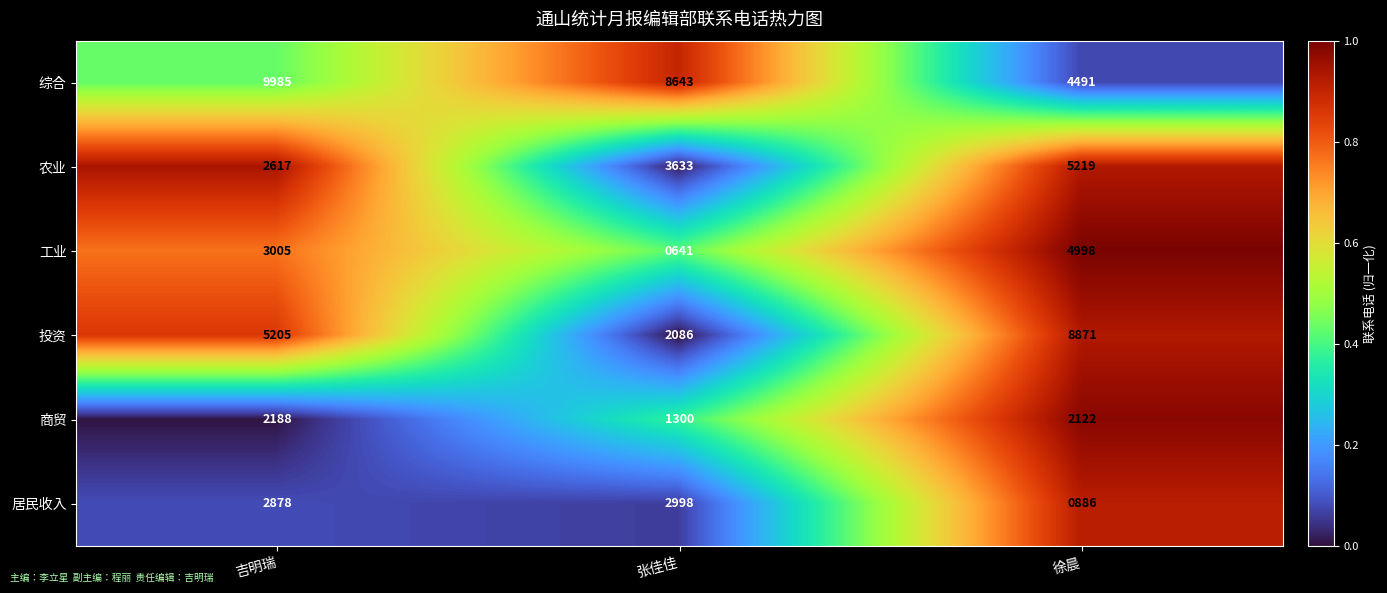

Rank the categories by 居民收入 value from lowest to highest.

徐晨, 吉明瑞, 张佳佳